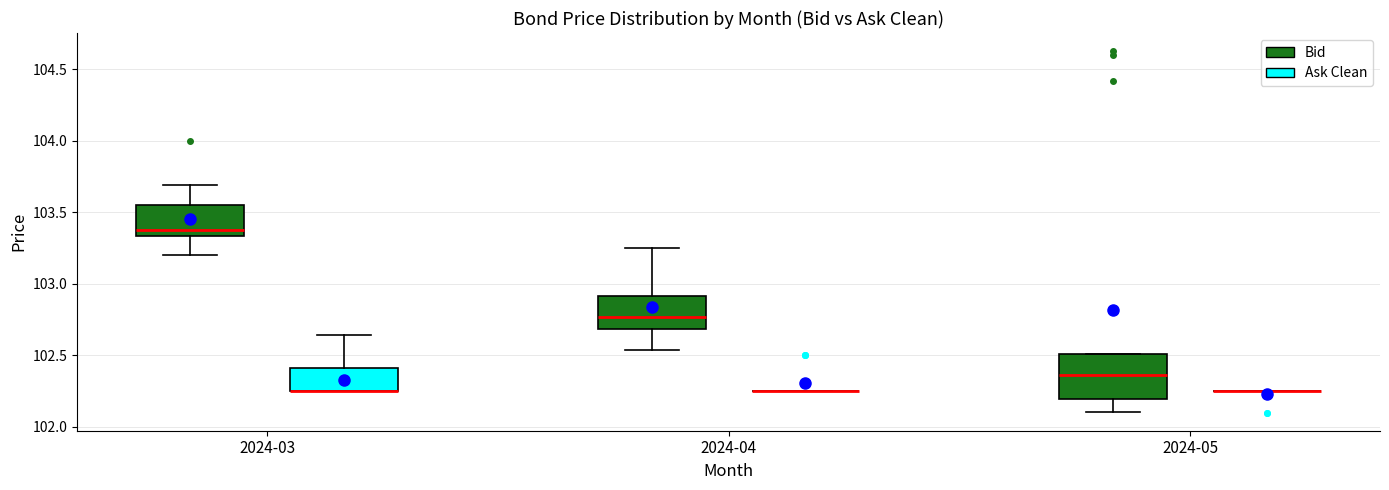

Comparing the boxes themselves (not the whiskers), which one is the tallest?

2024-05 (Bid)